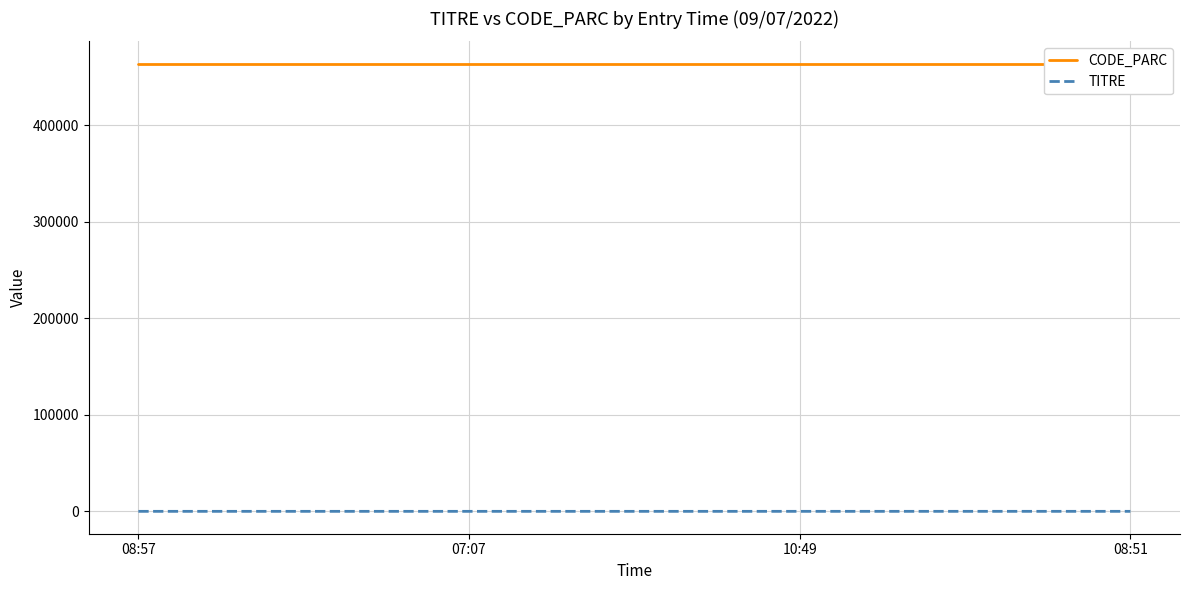

True or false: CODE_PARC and TITRE cross at least once.

False